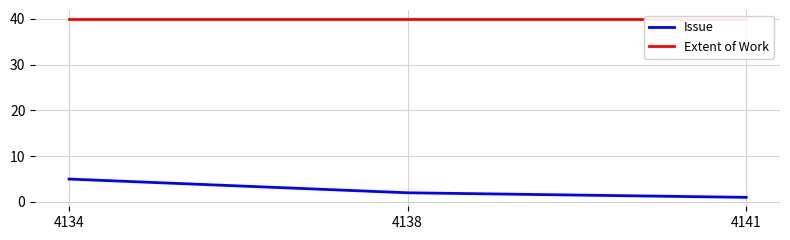

Which series has the largest total across all categories?

Extent of Work